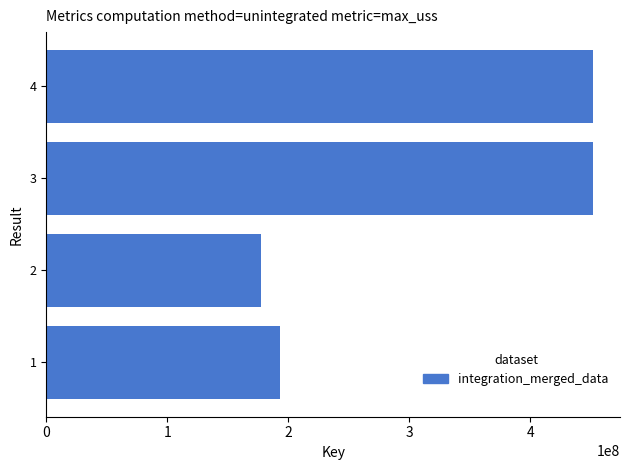

What is the sum of all values?

1273046913